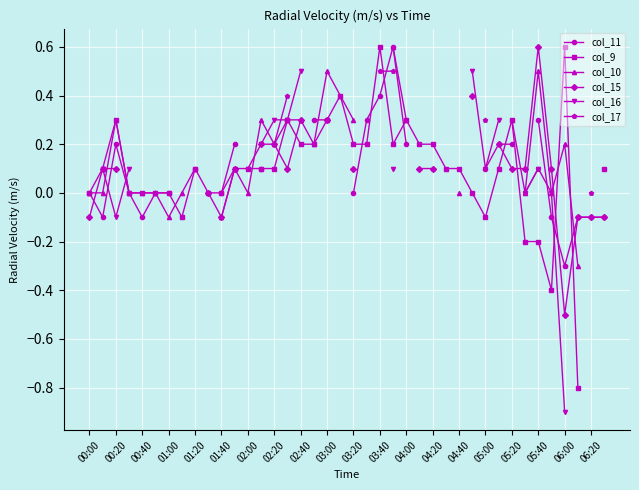

Is it true that col_9 equals 0.1 at 04:40?

True